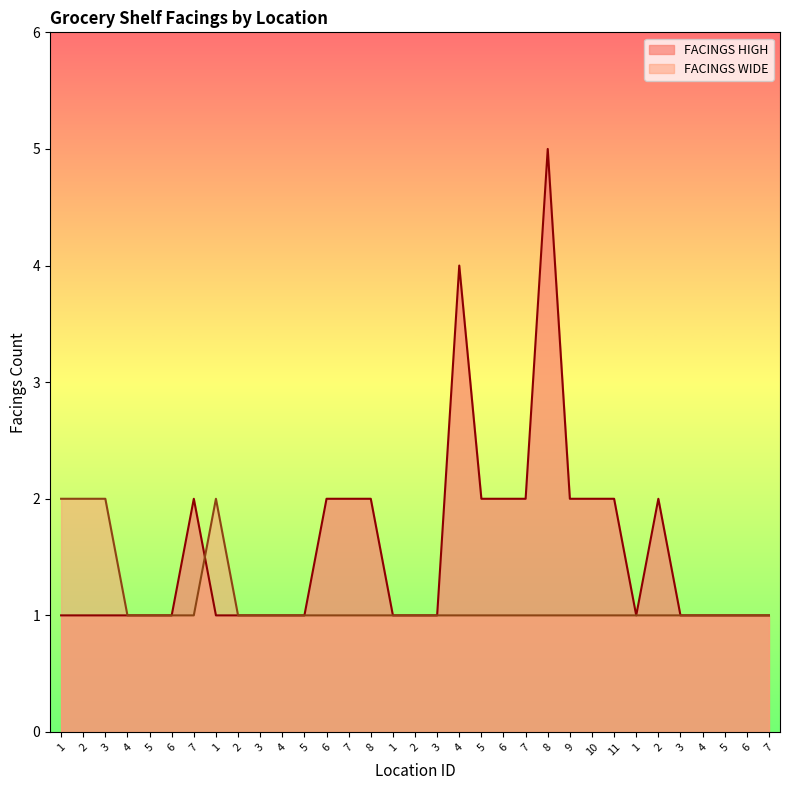

How many intersections are there between FACINGS WIDE and FACINGS HIGH?

1